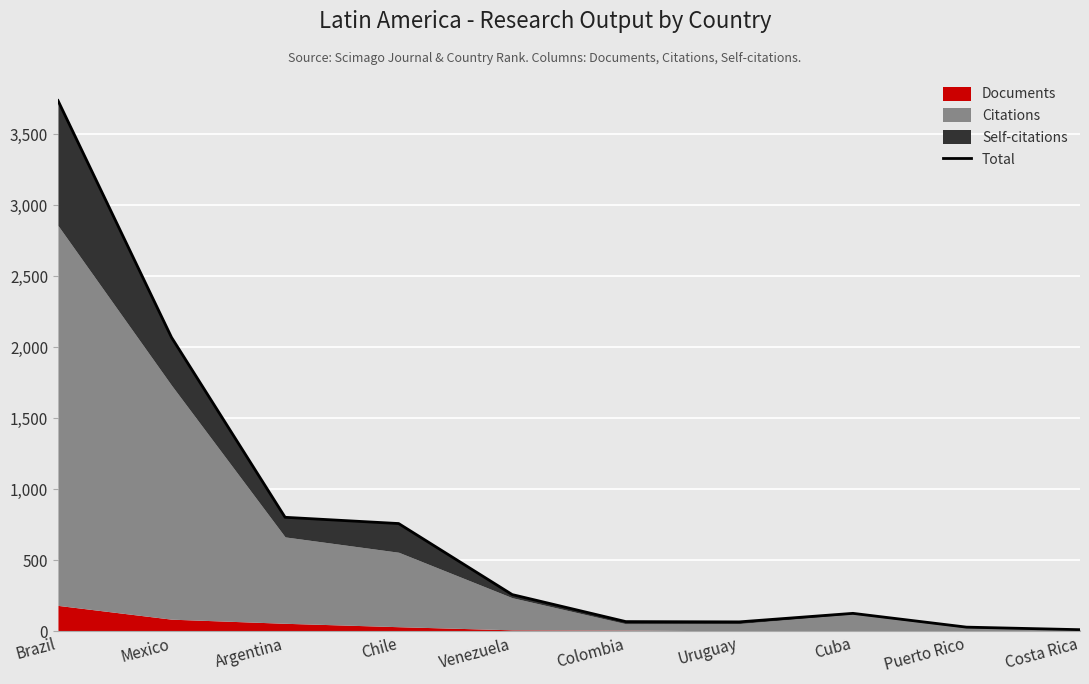

True or false: the data shows 127 at Cuba.

True